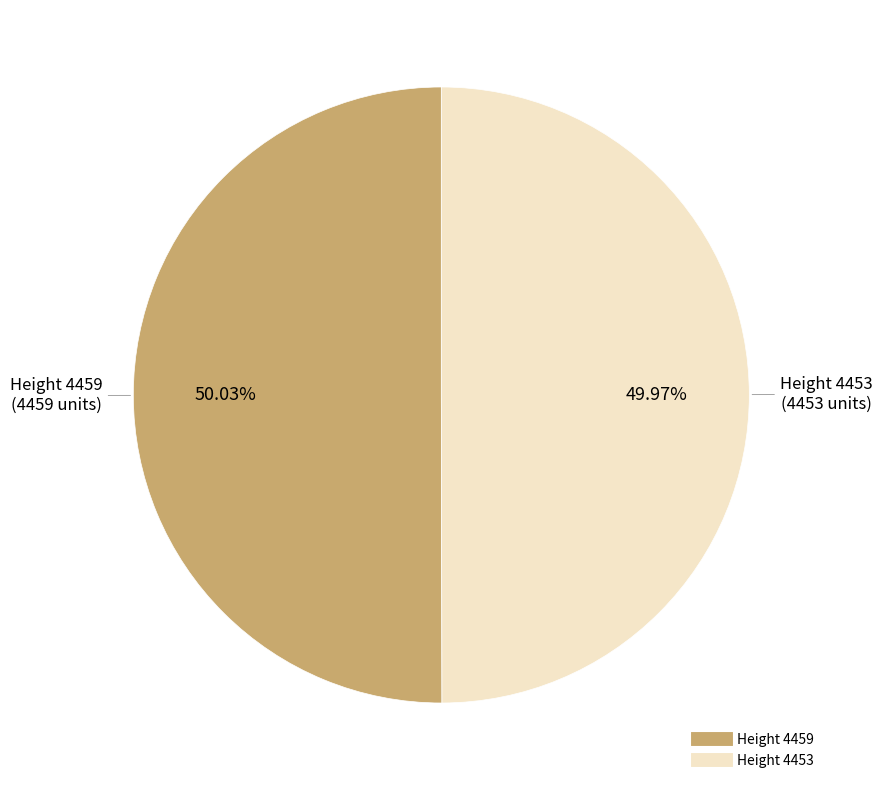

What is the ratio of the value at Height 4453 to the value at Height 4459?

1.0